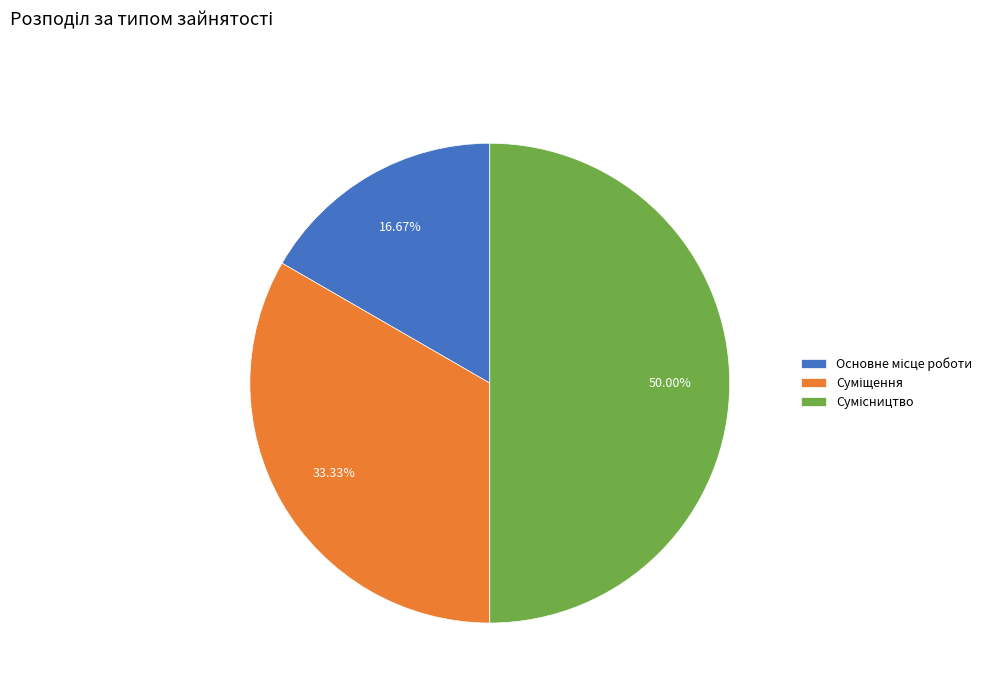

What is the smallest slice in the pie chart?

Основне місце роботи